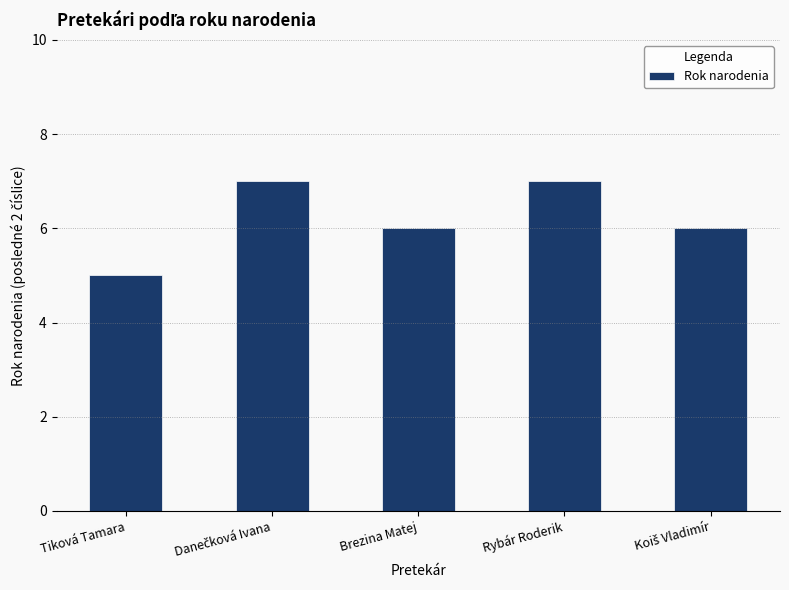

What value does the data have at Brezina Matej?

6